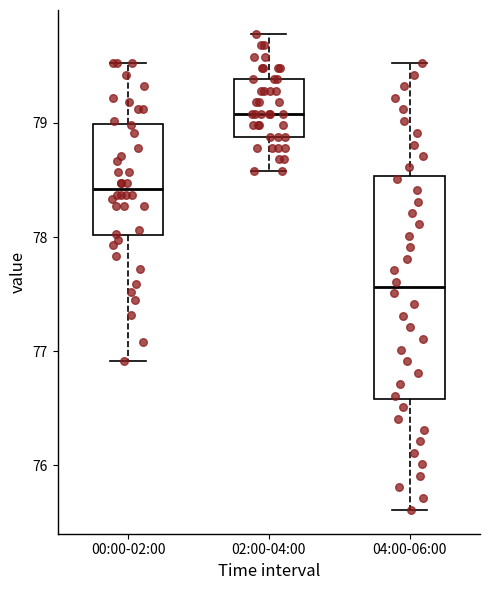

Reading left to right, read every box against the y-axis: the position of its median line, the range the box covers, and the ends of its whiskers. The values are not printed on the chart, so give them approximately, as read against the axis.

00:00-02:00: median 78.4, box 78.0 to 79.0, whiskers 76.9 to 79.5
02:00-04:00: median 79.1, box 78.9 to 79.4, whiskers 78.6 to 79.8
04:00-06:00: median 77.6, box 76.6 to 78.5, whiskers 75.6 to 79.5